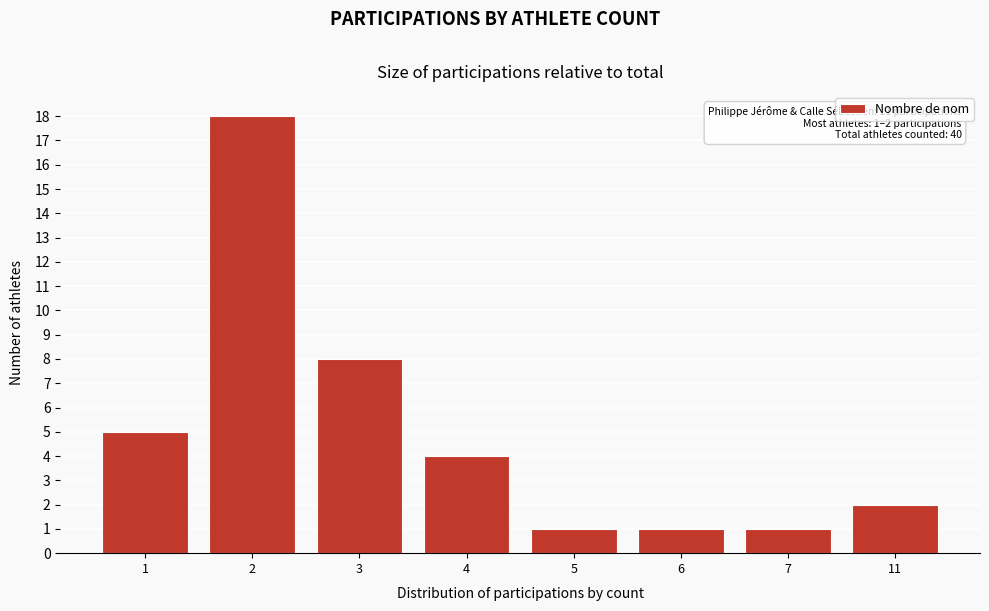

Reading left to right, transcribe all the data shown in this chart.

5	18	8	4	1	1	1	2